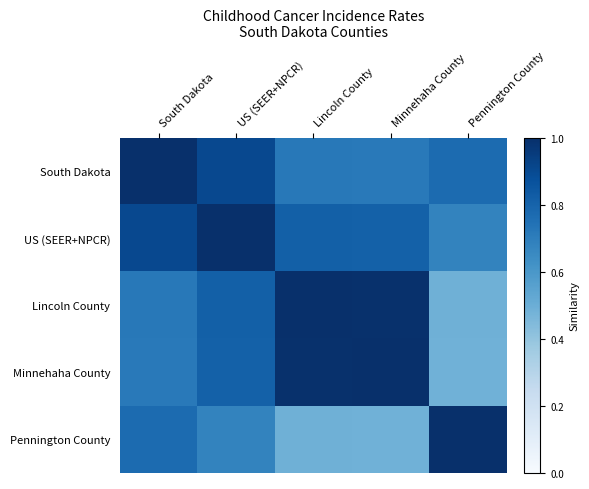

Count the number of categories in the chart.

5